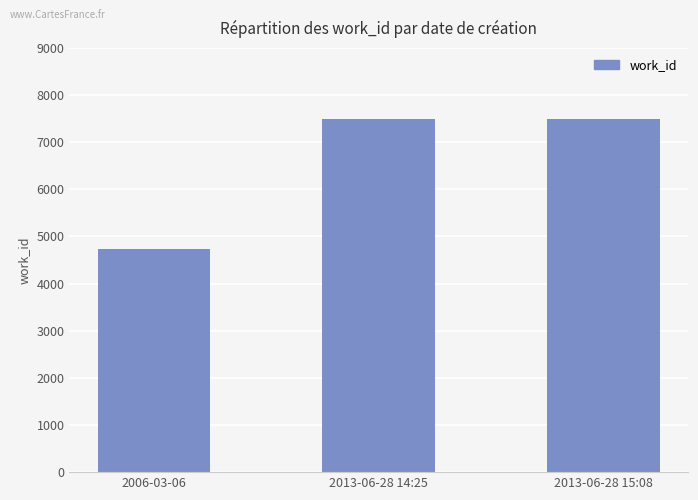

Reading right to left, transcribe all the data shown in this chart.

2013-06-28 15:08=7490	2013-06-28 14:25=7490	2006-03-06=4742